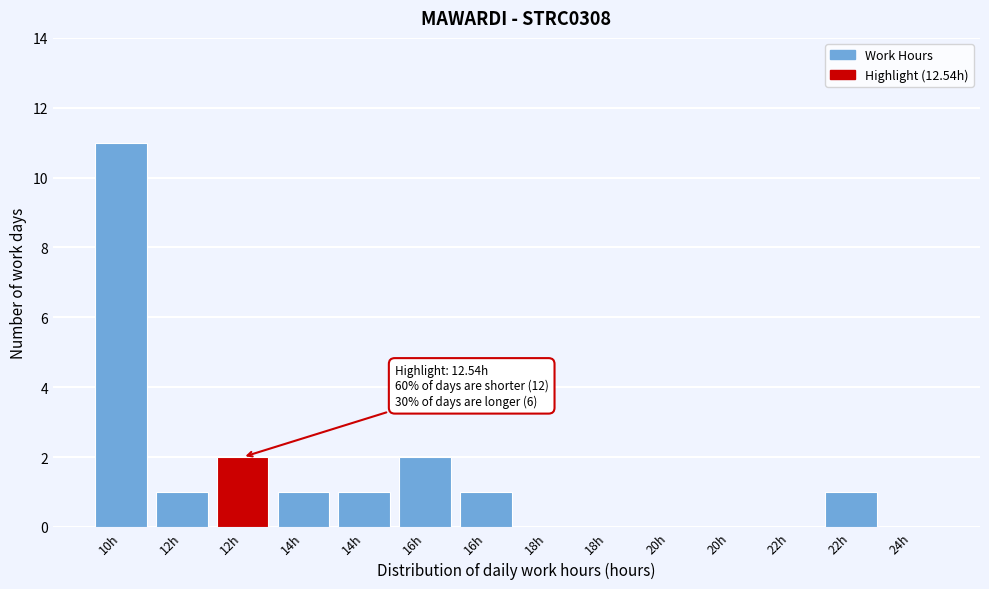

How many series are shown in this chart?

1